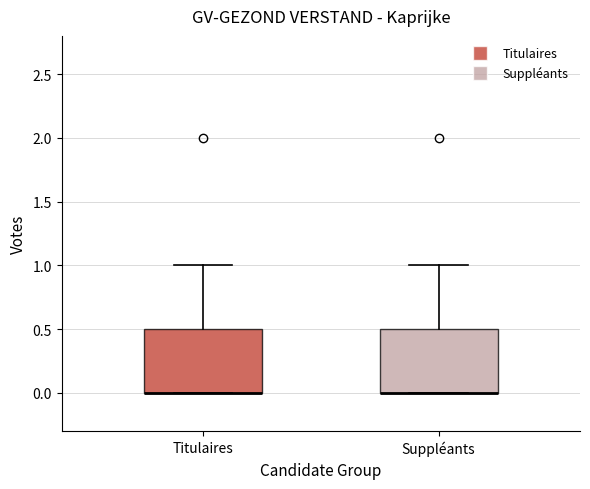

Where is the upper edge of the box for Suppléants on the y-axis? The values are not printed on the chart, so give them approximately, as read against the axis.

0.5